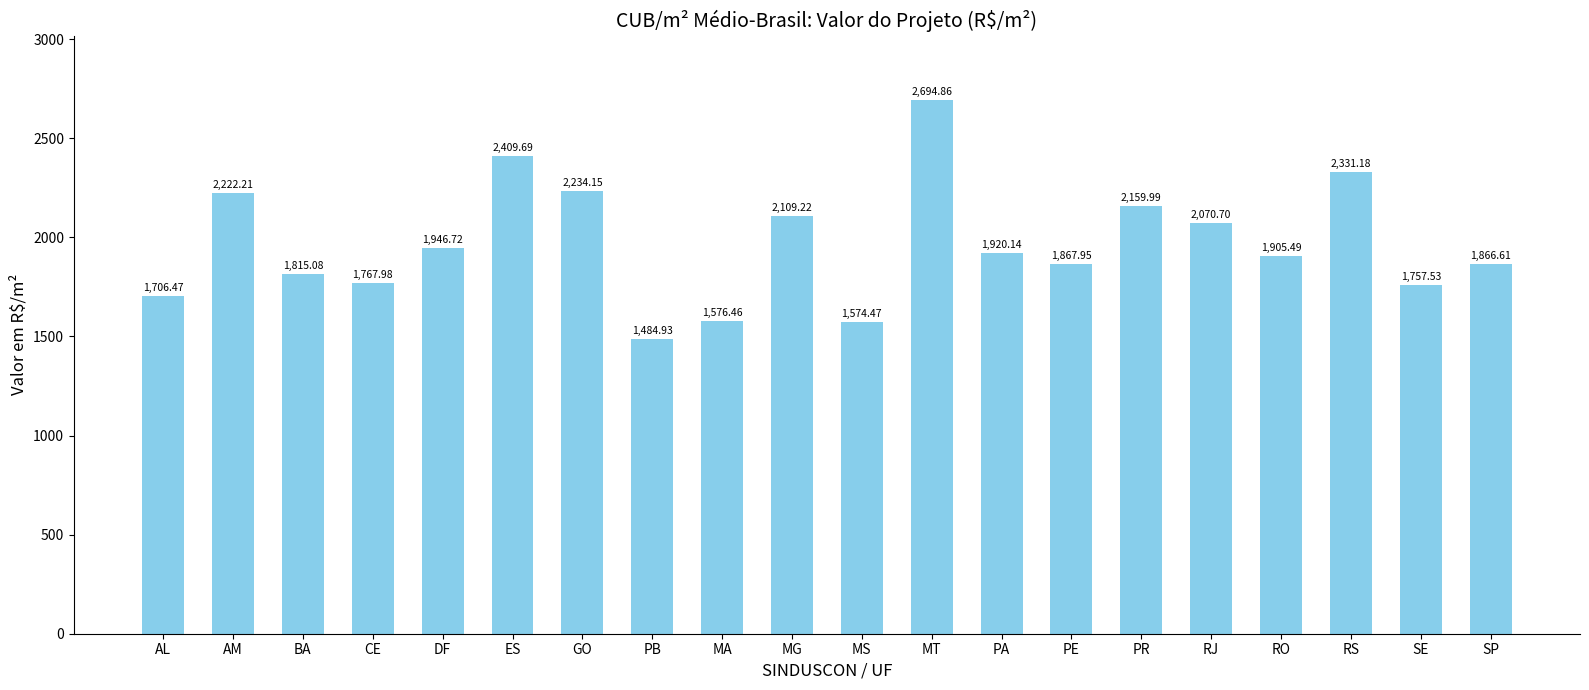

True or false: the data shows 560.6 at MS.

False